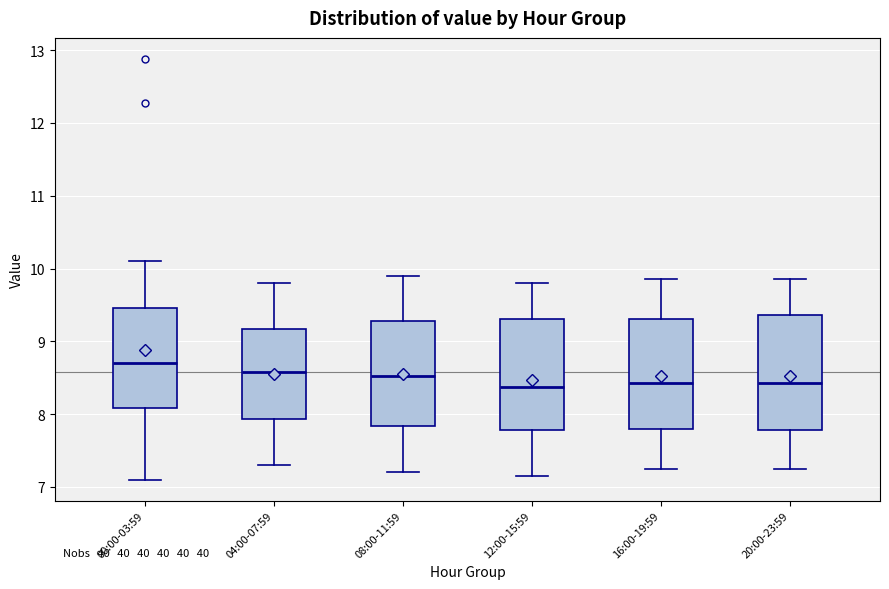

Reading left to right, transcribe this box plot: for each box, give where its median line is, the range the box spans, and where its two whiskers end, as read against the y-axis. The values are not printed on the chart, so give them approximately, as read against the axis.

00:00-03:59: median 8.7, box 8.1 to 9.5, whiskers 7.1 to 10.1
04:00-07:59: median 8.6, box 7.9 to 9.2, whiskers 7.3 to 9.8
08:00-11:59: median 8.5, box 7.8 to 9.3, whiskers 7.2 to 9.9
12:00-15:59: median 8.4, box 7.8 to 9.3, whiskers 7.2 to 9.8
16:00-19:59: median 8.4, box 7.8 to 9.3, whiskers 7.3 to 9.9
20:00-23:59: median 8.4, box 7.8 to 9.4, whiskers 7.3 to 9.9